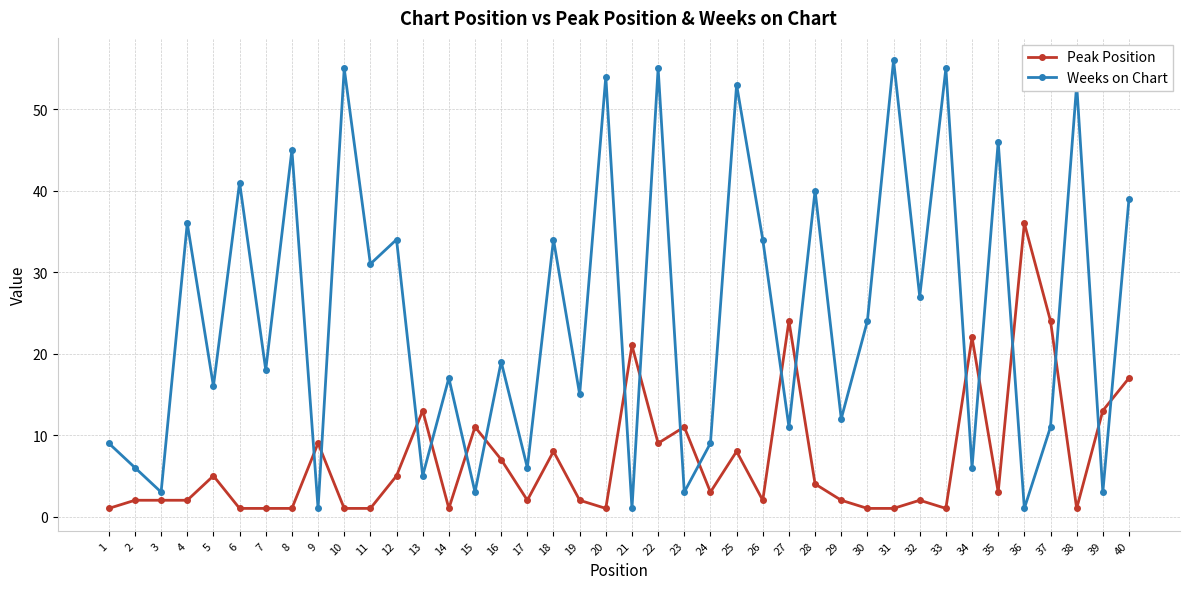

What is the minimum value for Weeks on Chart?

1